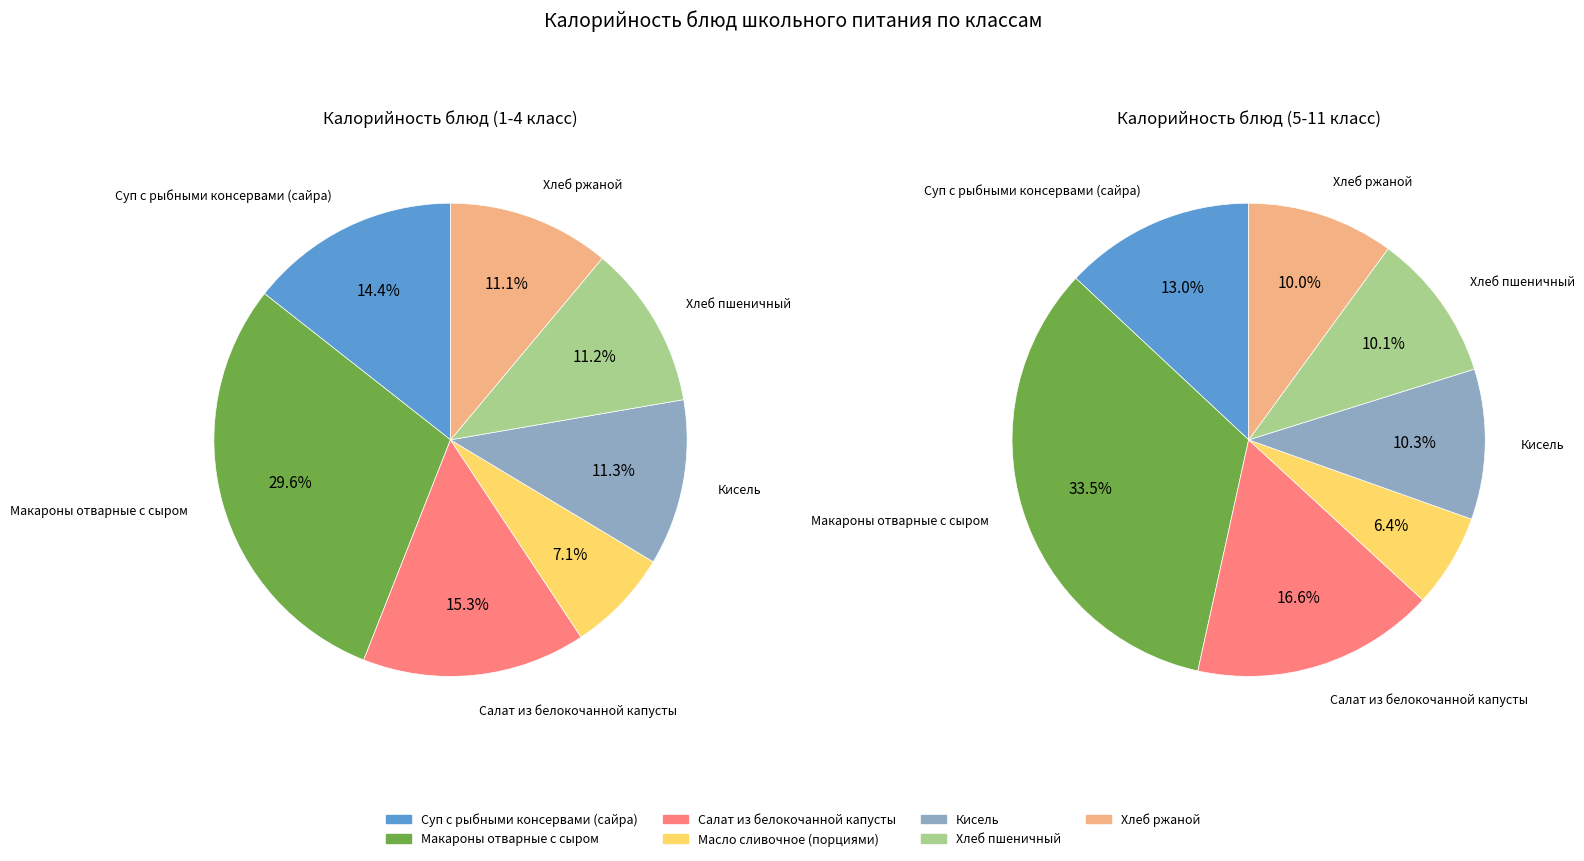

To the nearest percent, what percentage of the pie is Хлеб ржаной?

10%